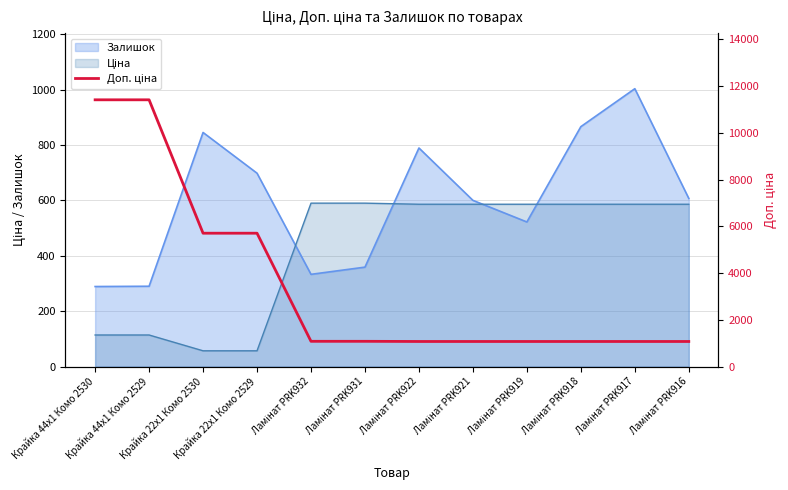

What is the sum of all values?

42840.0